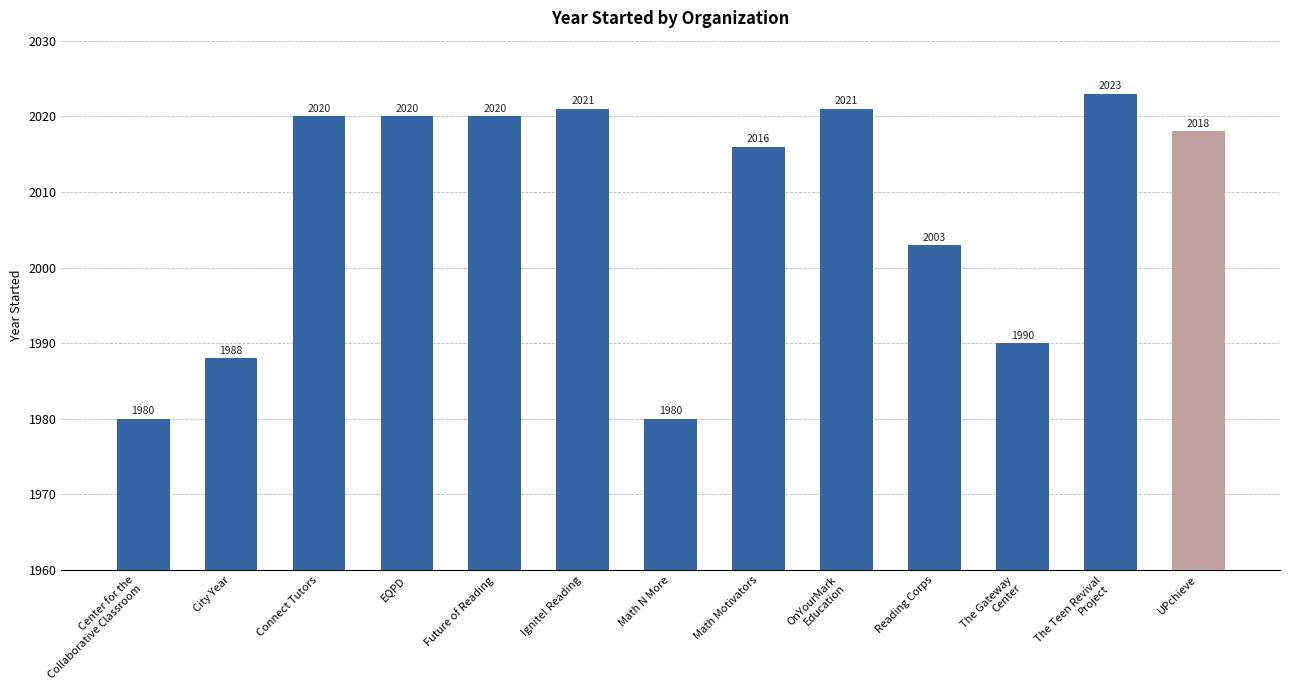

What is the sum of the values at Math N More and Ignite! Reading?

4001